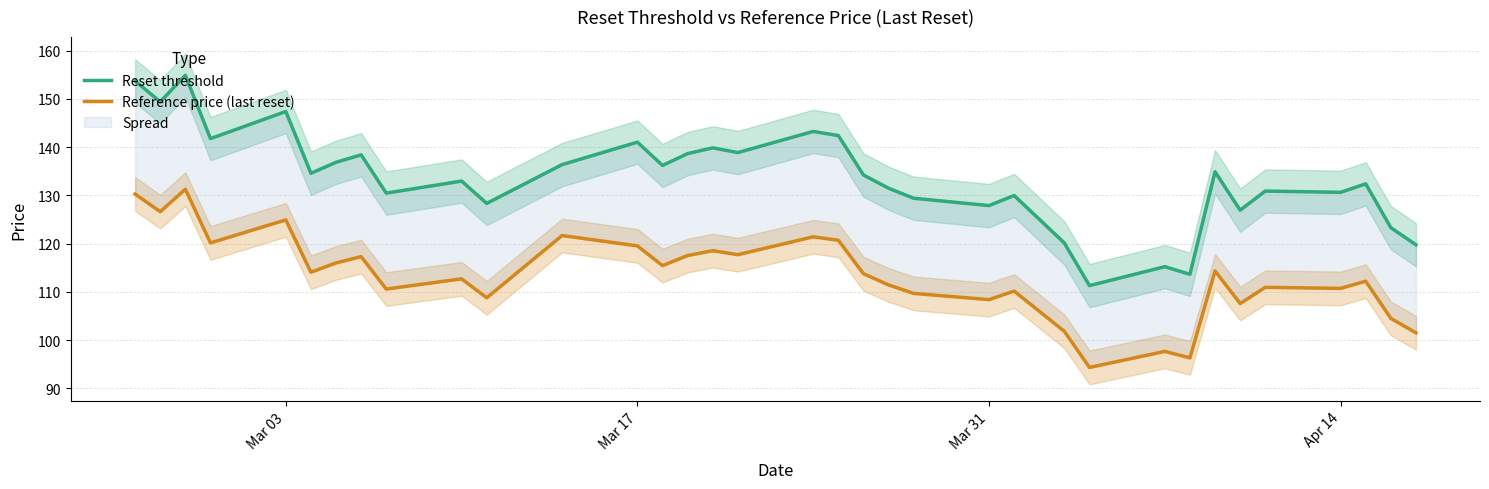

Does the chart display data point markers on the line(s)?

No